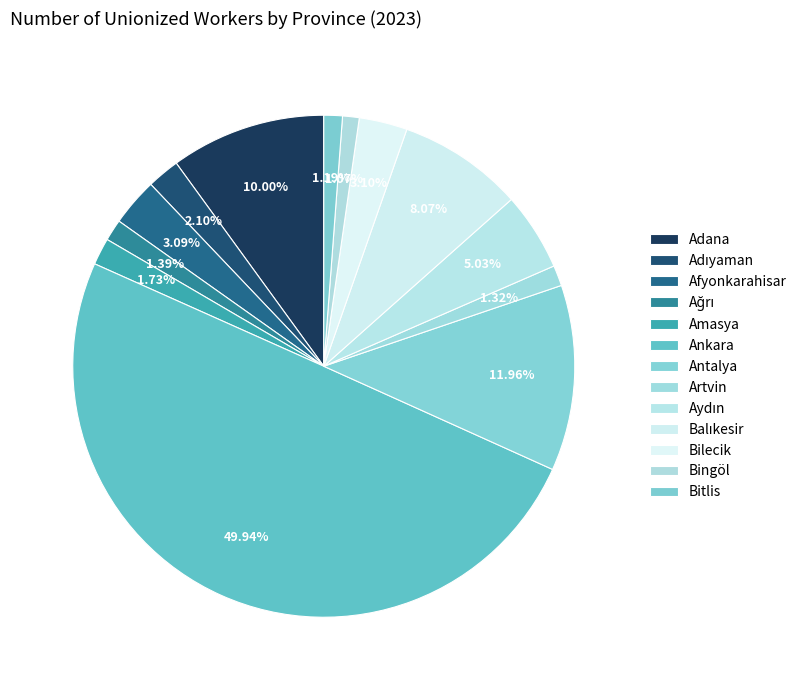

Count the number of slices in the pie.

13